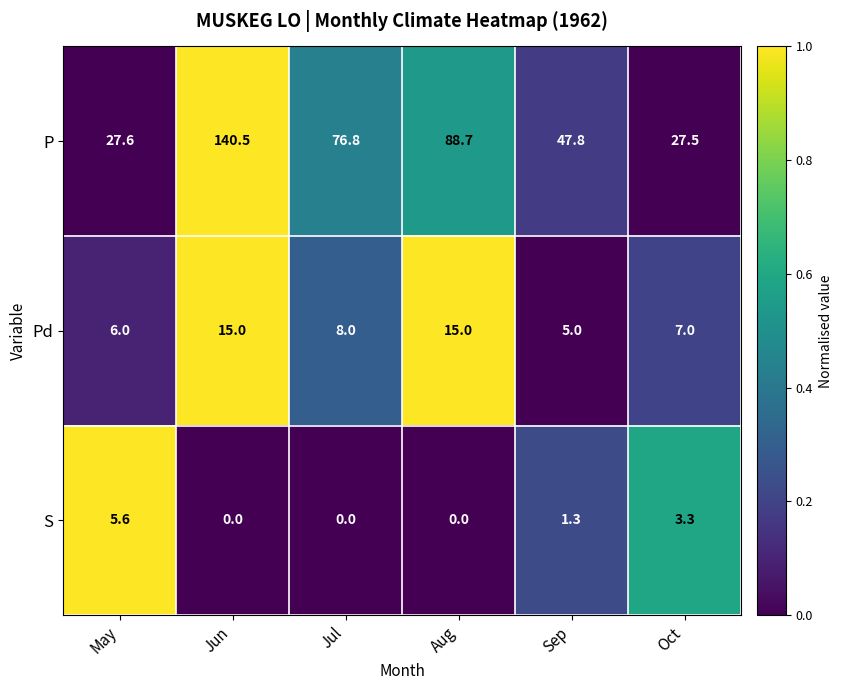

At which label is S closest to 2?

Sep